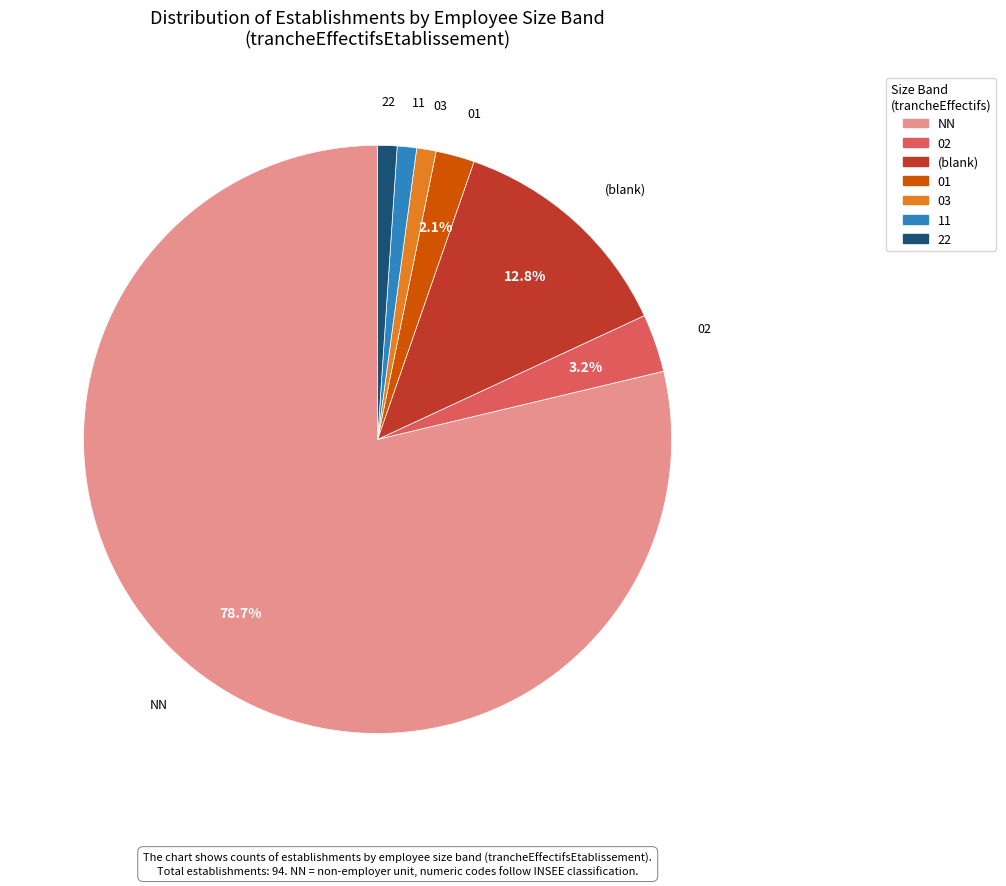

Does any single category account for the majority?

Yes